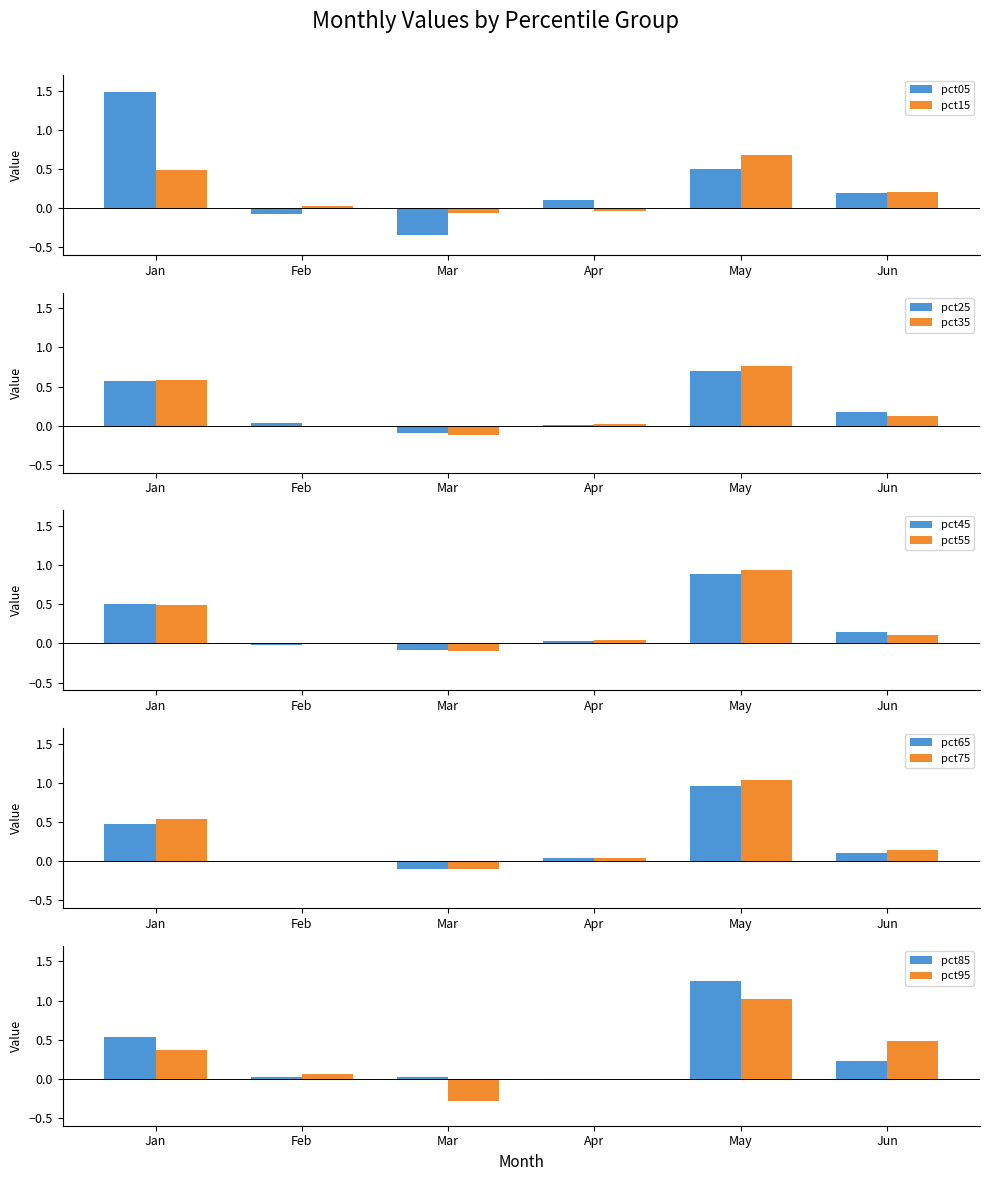

Is it true that Jan equals 0.5 at pct85?

True